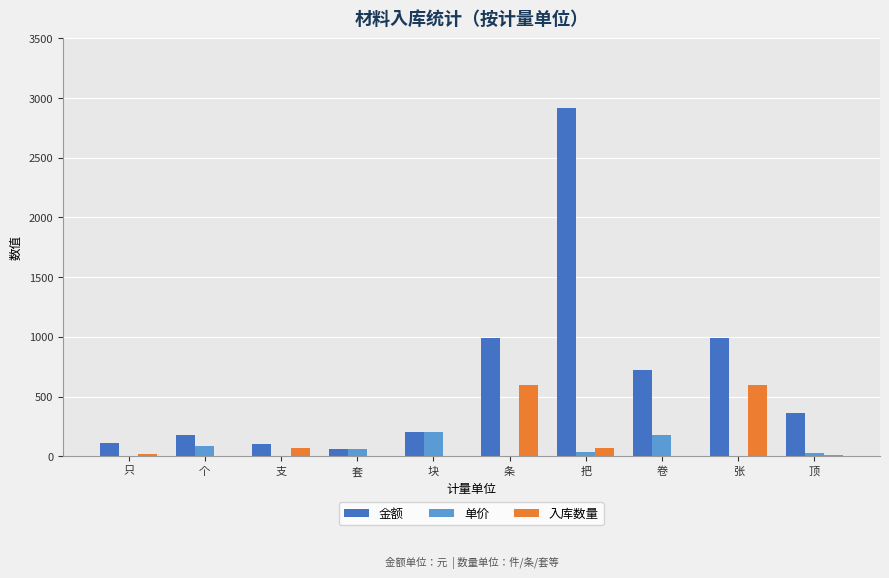

At which category is the sum across all series the highest?

把